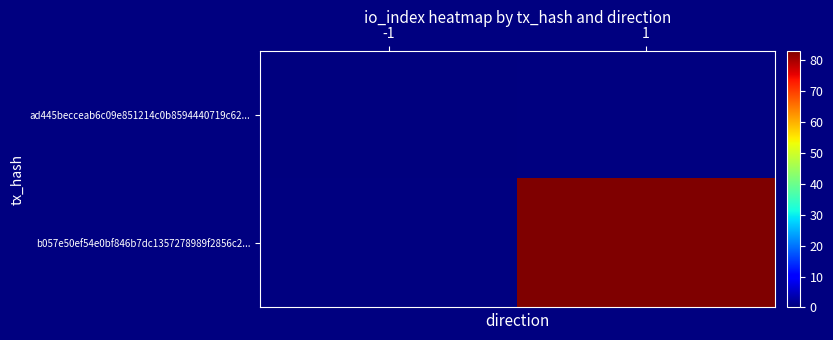

Which category has the lowest value across all series?

-1